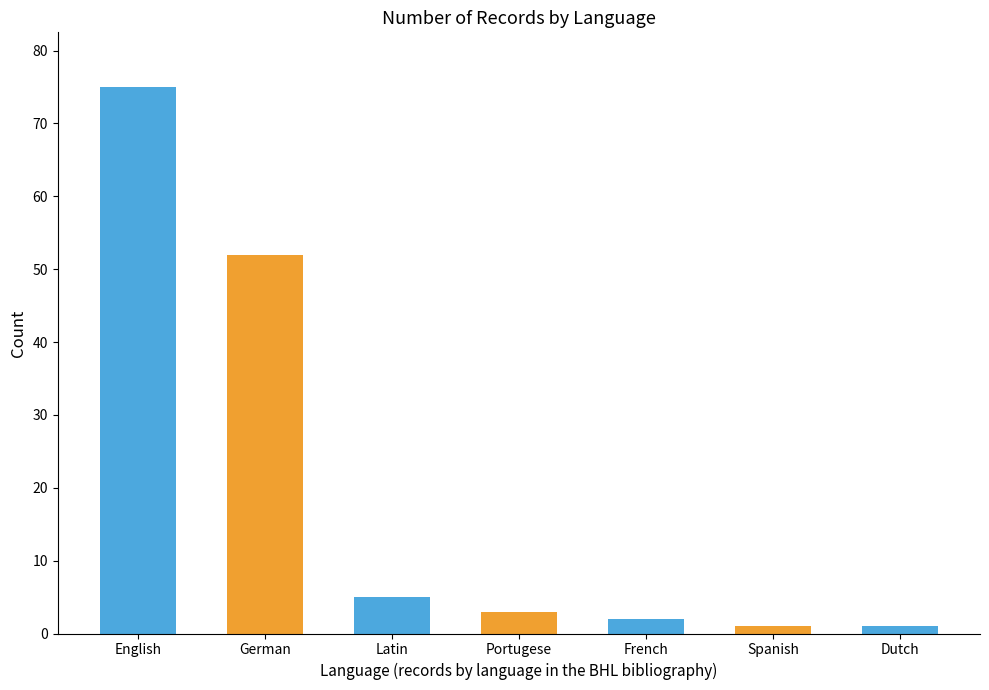

What is the difference between the maximum and minimum values?

74